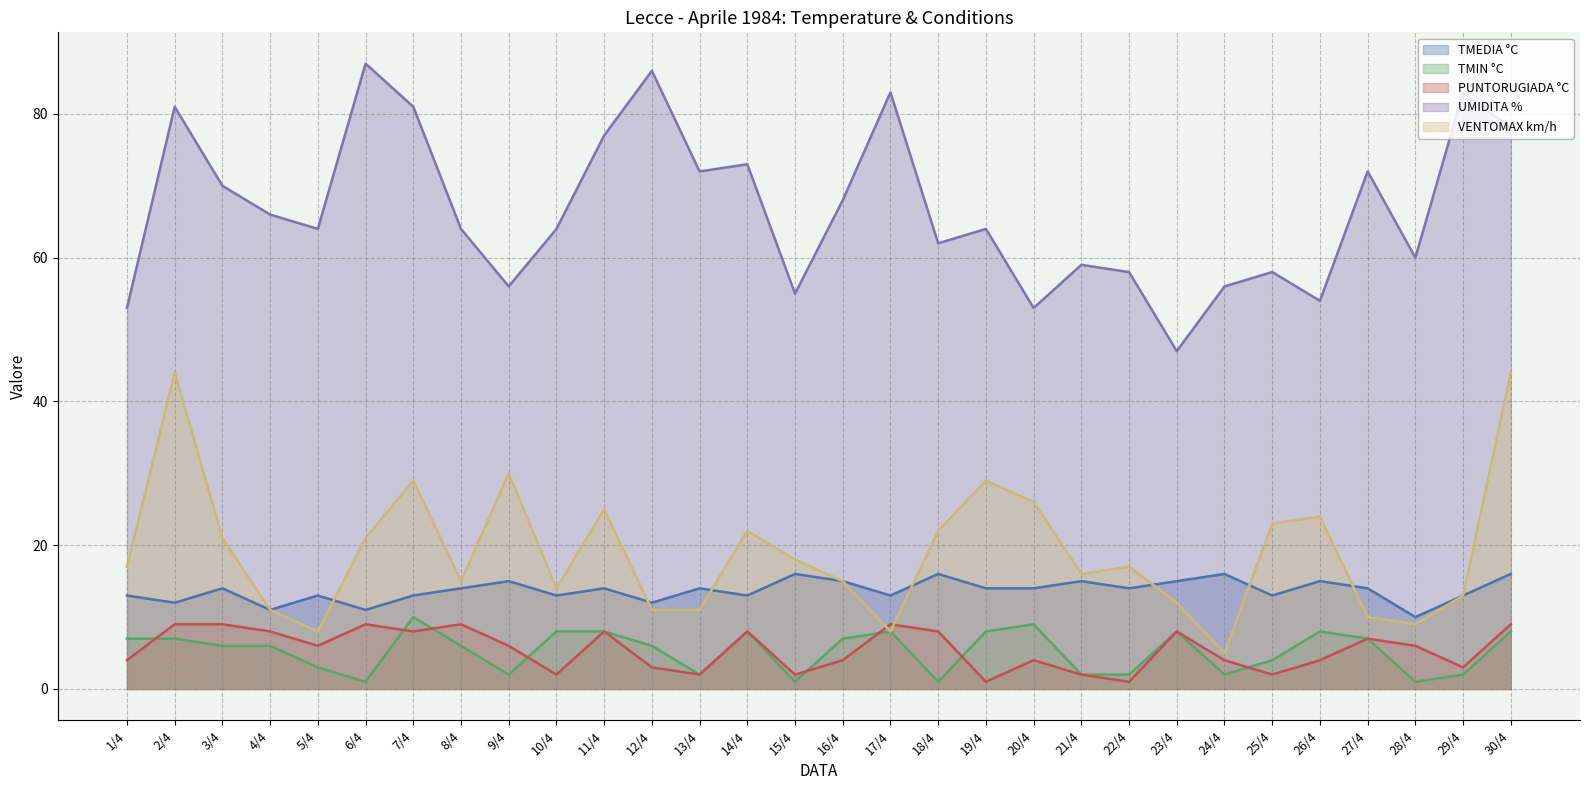

What is the difference between the UMIDITA % values at 27/4 and 12/4?

14